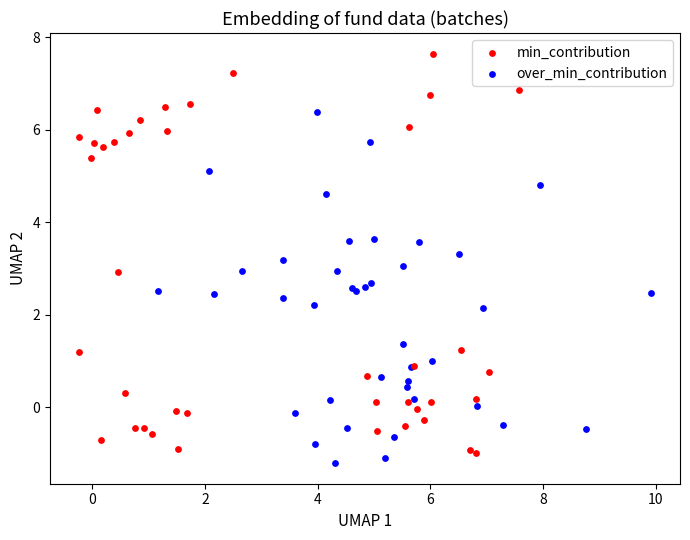

What are all the series names shown in the legend?

min_contribution, over_min_contribution